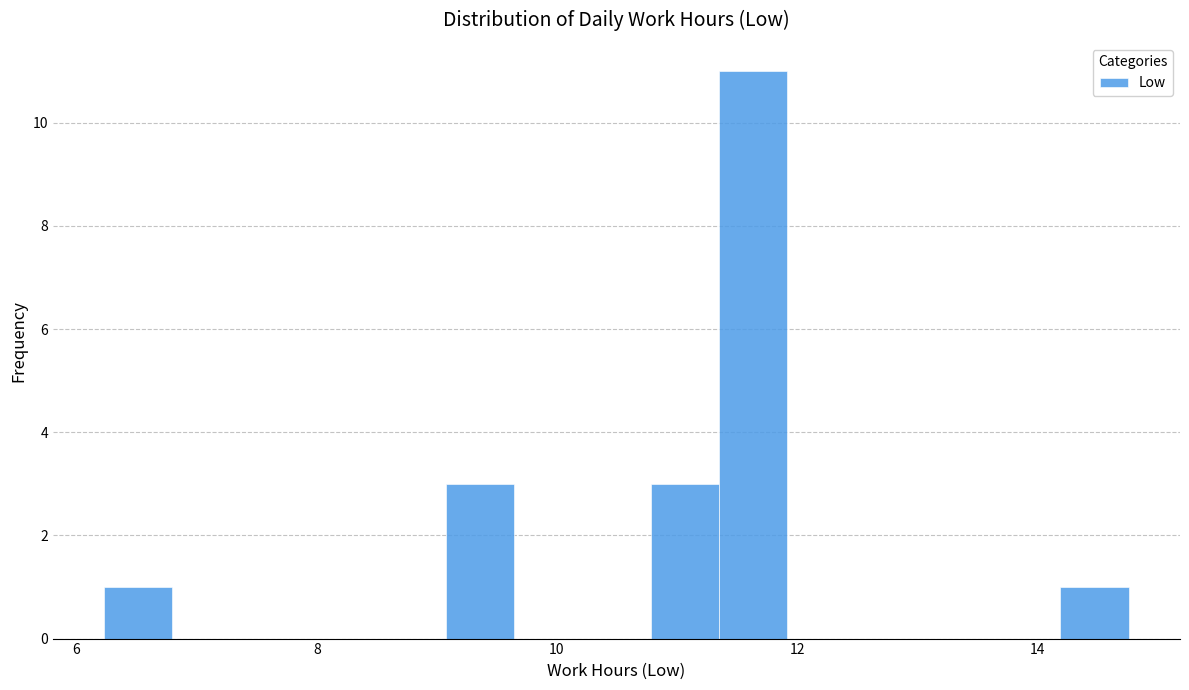

Read against the x-axis, roughly where is the centre of the tallest bar?

11.6